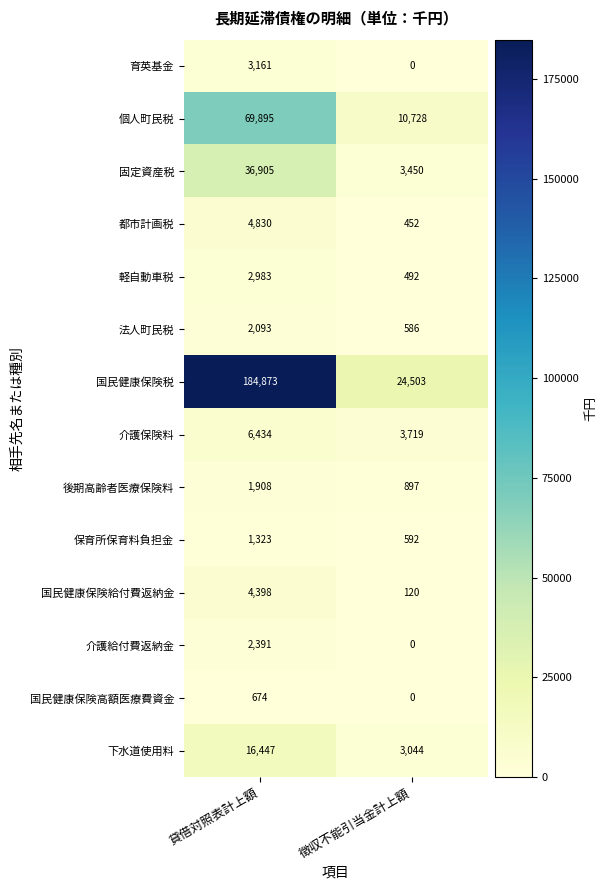

What is the difference between the 法人町民税 values at 徴収不能引当金計上額 and 貸借対照表計上額?

1507